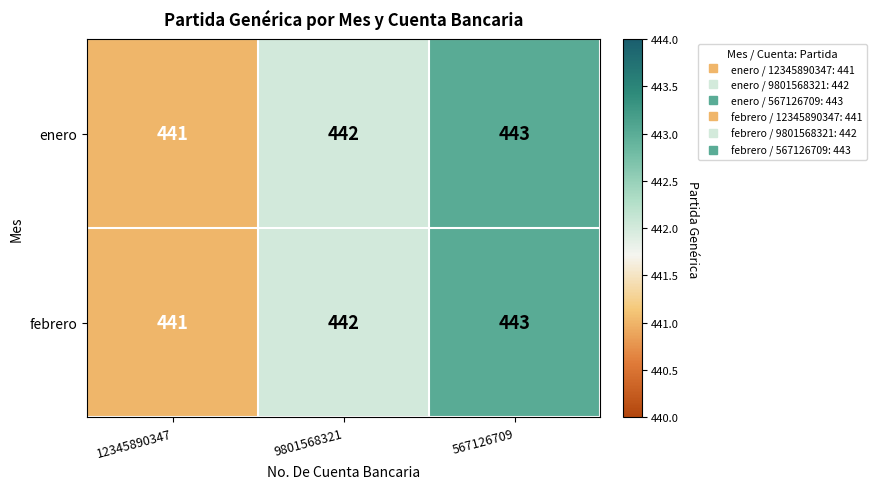

What is the sum of all febrero values?

1326